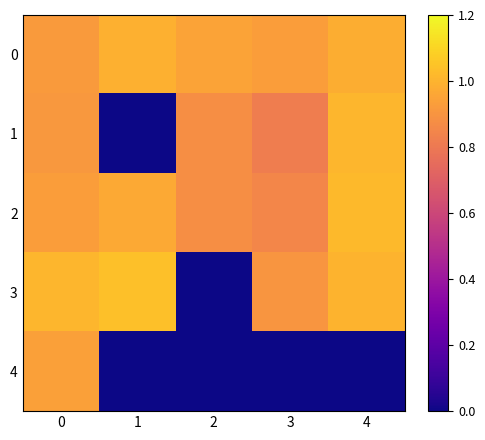

At how many categories does at least one series exceed 0?

5